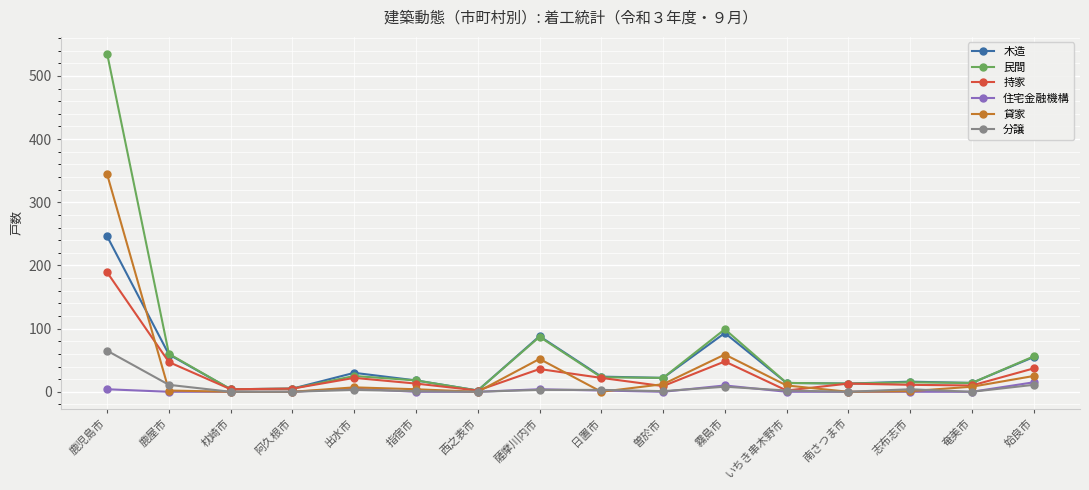

How many distinct data groups are displayed?

6